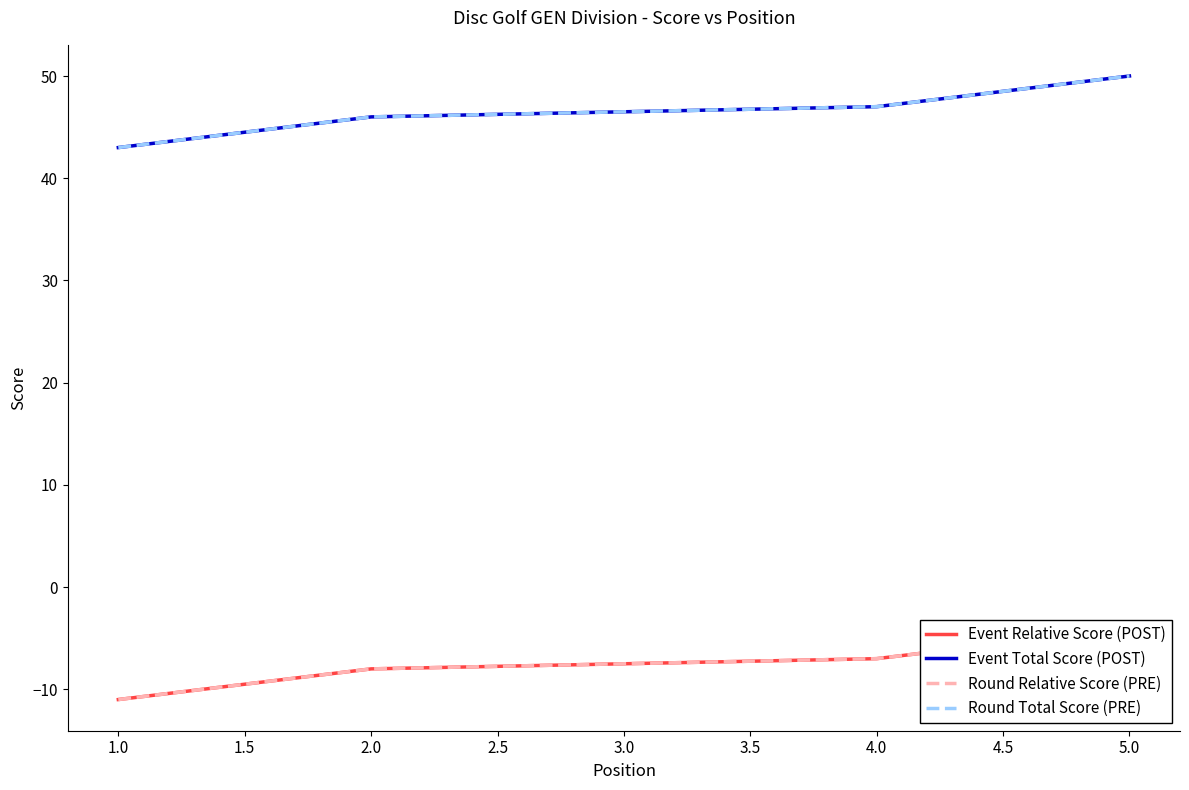

Which series changed the most between 2.0 and 5.0?

Event Relative Score (POST)